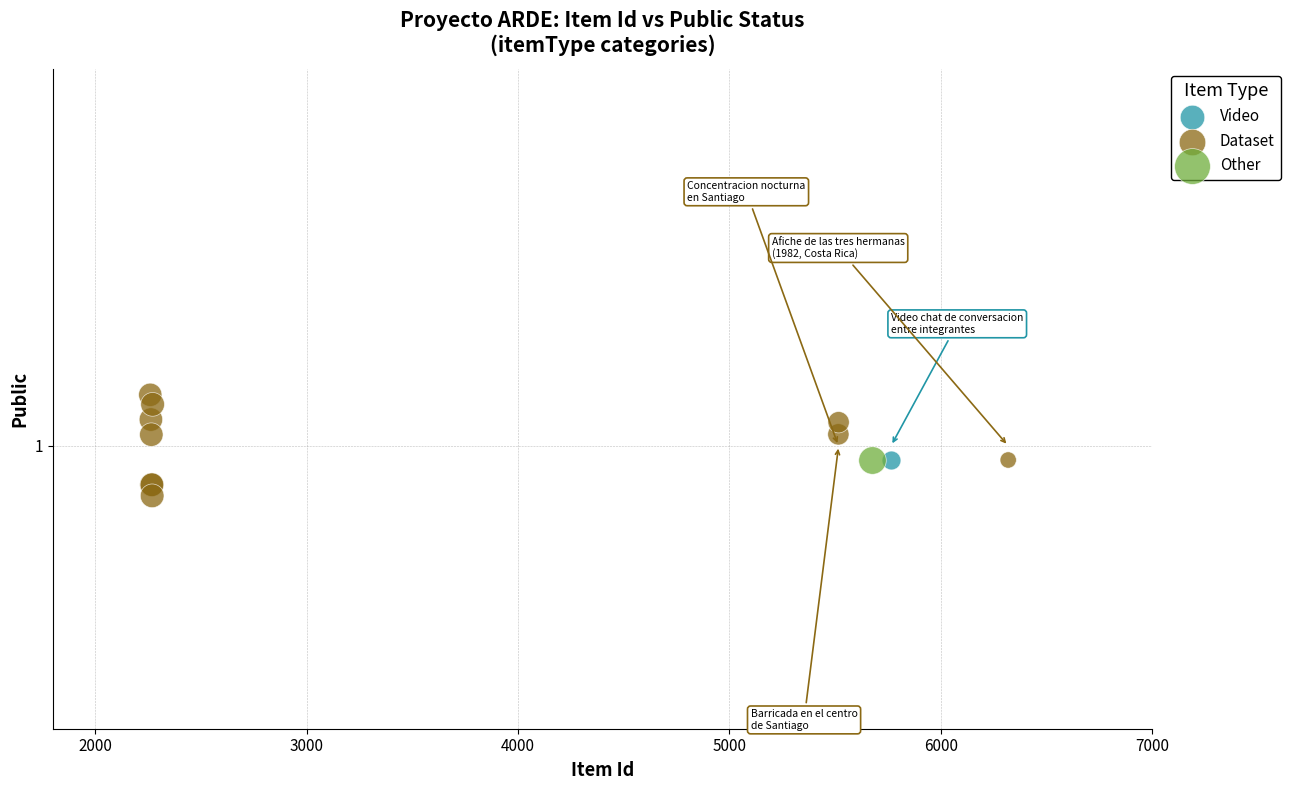

What are all the series names shown in the legend?

Video, Dataset, Other